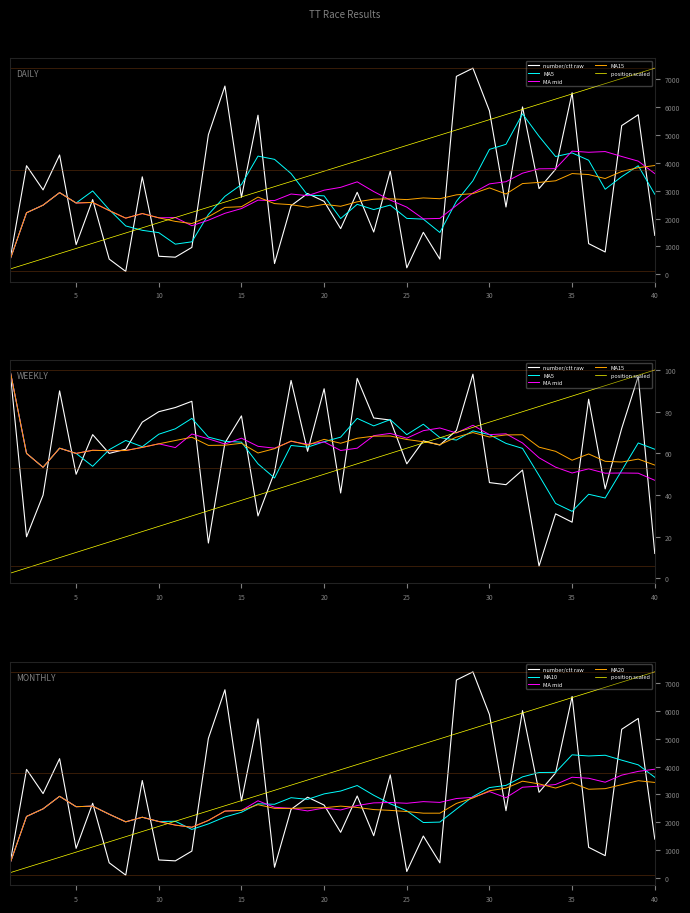

At which label does ctt_number first exceed 2764?

2